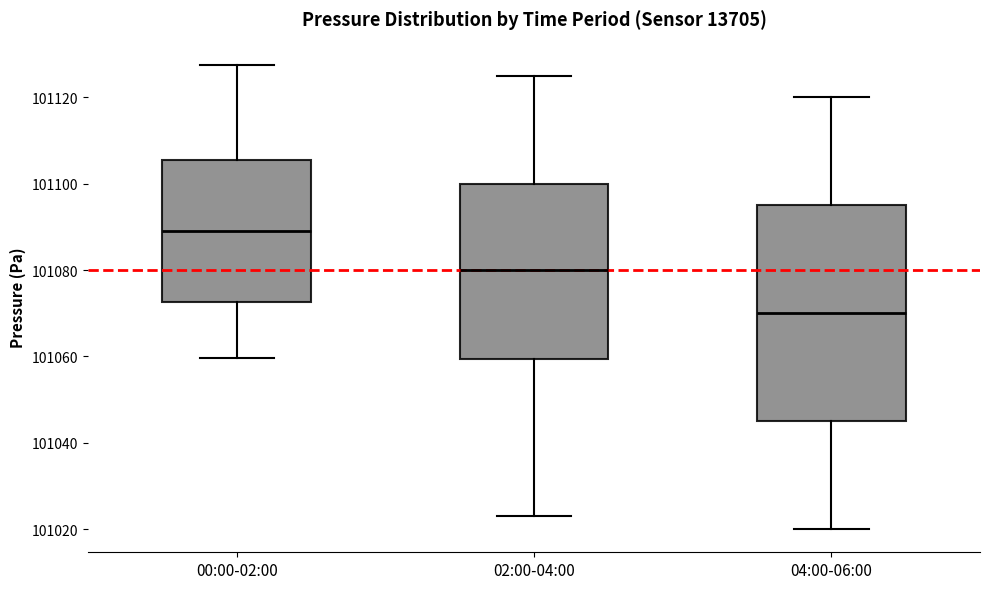

Comparing the boxes themselves (not the whiskers), which one is the tallest?

04:00-06:00